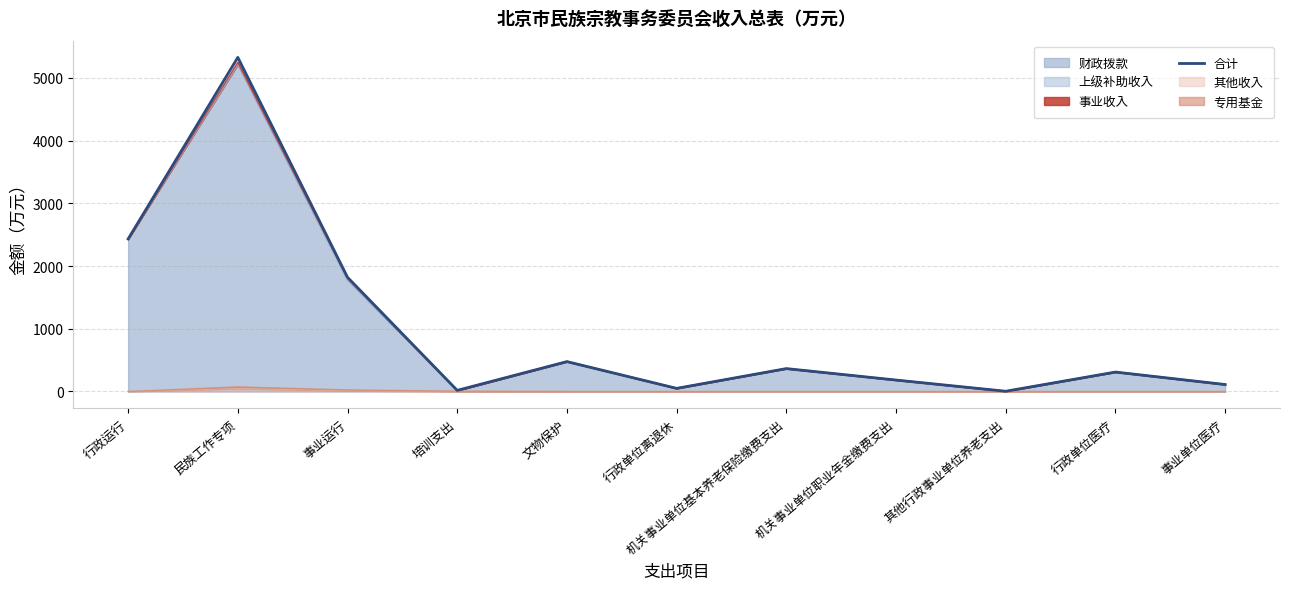

Rank the categories by value from highest to lowest.

民族工作专项, 行政运行, 事业运行, 文物保护, 机关事业单位基本养老保险缴费支出, 行政单位医疗, 机关事业单位职业年金缴费支出, 事业单位医疗, 行政单位离退休, 培训支出, 其他行政事业单位养老支出